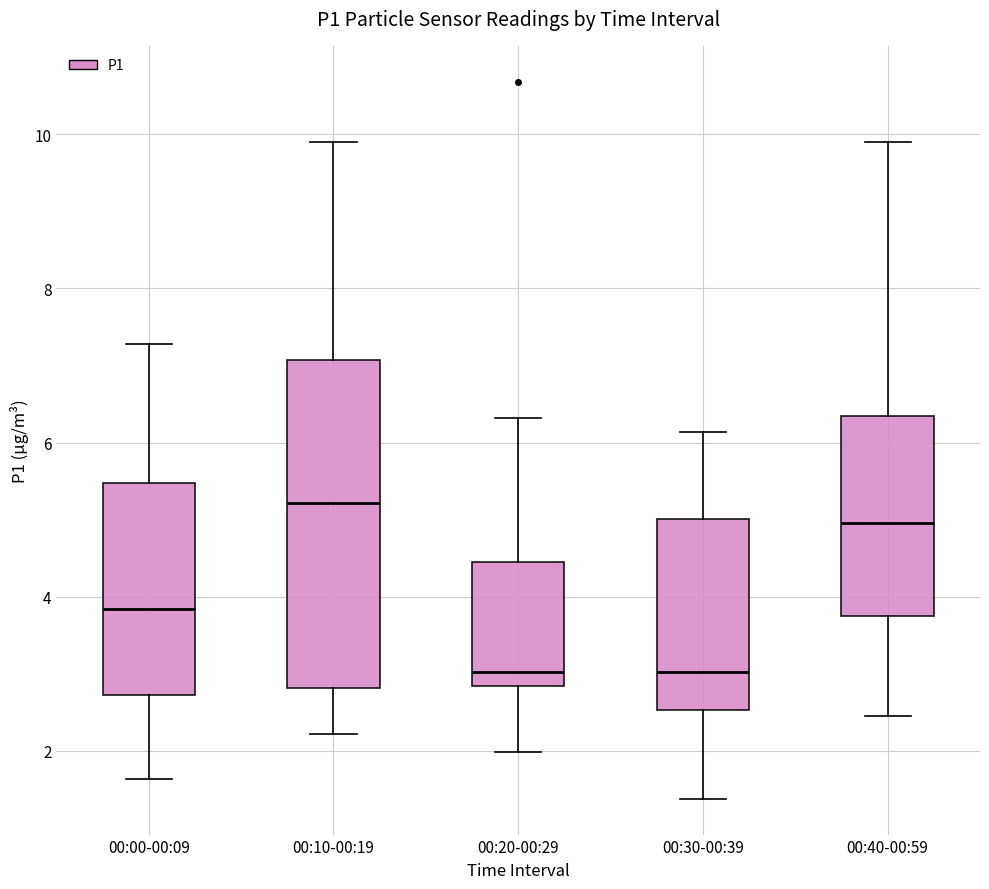

Reading left to right, transcribe this box plot: for each box, give where its median line is, the range the box spans, and where its two whiskers end, as read against the y-axis. The values are not printed on the chart, so give them approximately, as read against the axis.

00:00-00:09: median 3.8, box 2.8 to 5.4, whiskers 1.6 to 7.2
00:10-00:19: median 5.2, box 2.8 to 7.0, whiskers 2.2 to 10.0
00:20-00:29: median 3.0, box 2.8 to 4.4, whiskers 2.0 to 6.4
00:30-00:39: median 3.0, box 2.6 to 5.0, whiskers 1.4 to 6.2
00:40-00:59: median 5.0, box 3.8 to 6.4, whiskers 2.4 to 10.0